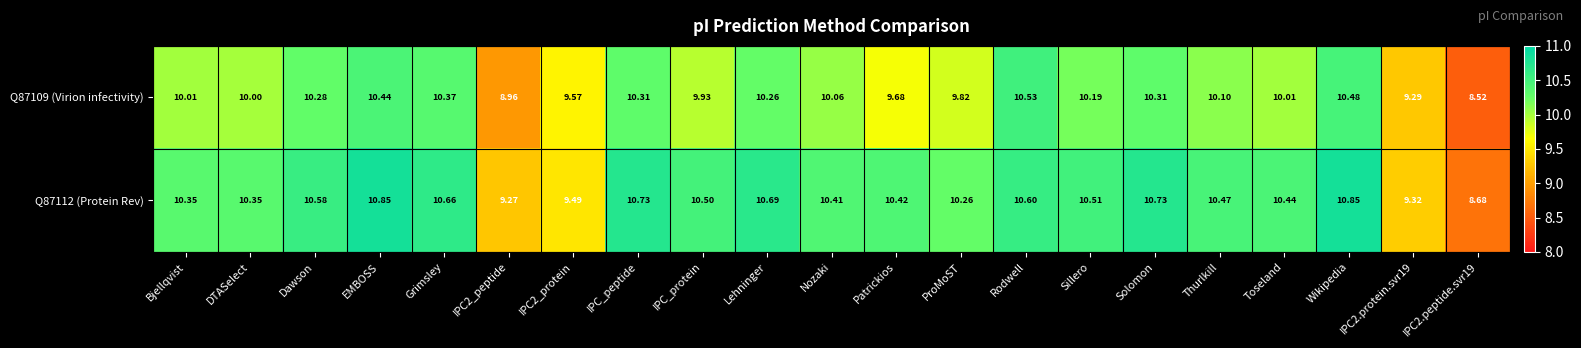

What is the difference between the highest and lowest values at Patrickios?

0.7